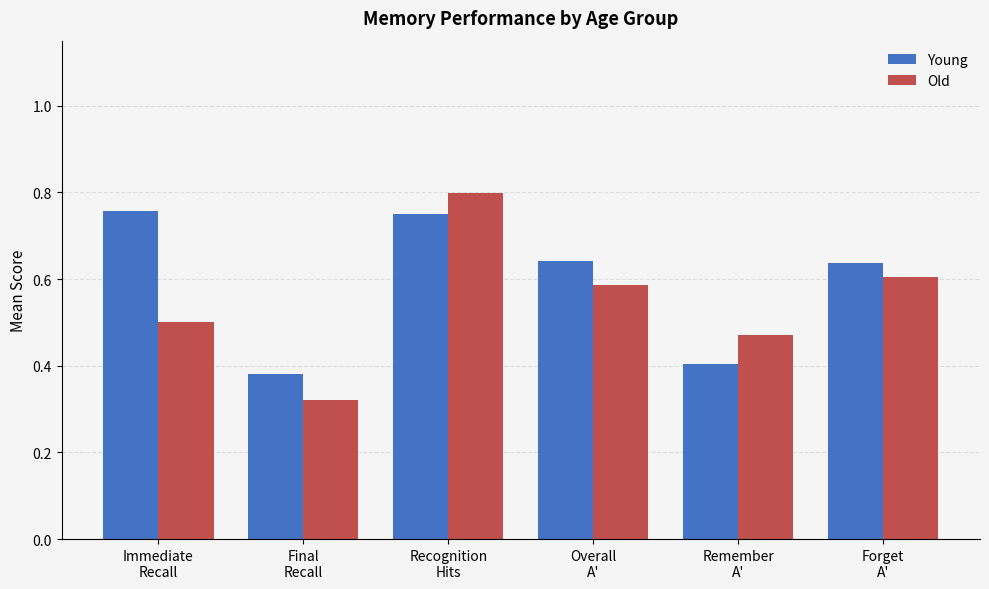

Rank the series by their average value, from lowest to highest.

Old, Young